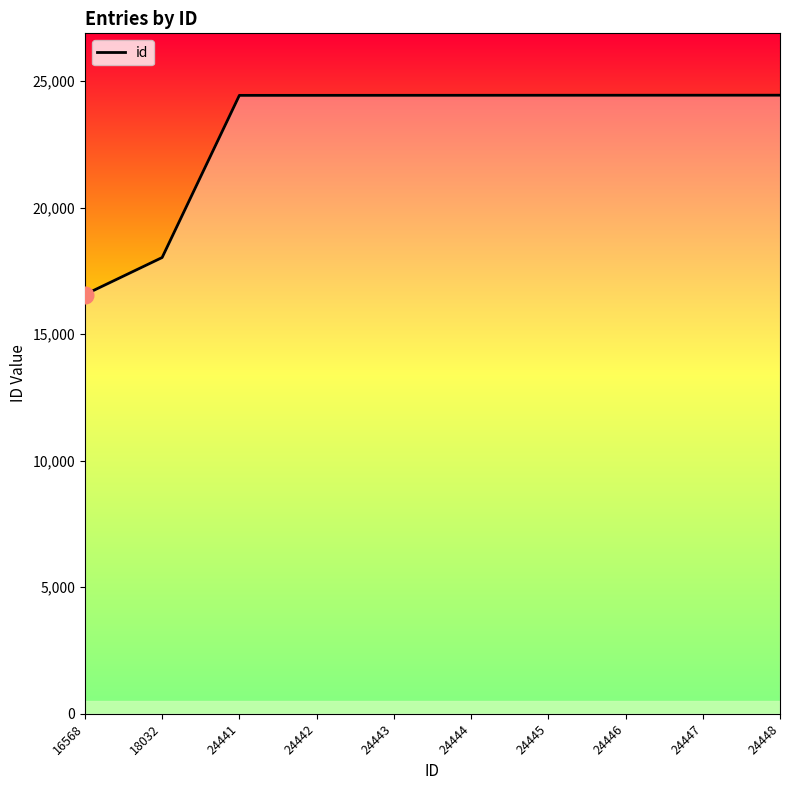

What is the change in value from 16568 to 24448?

+7880